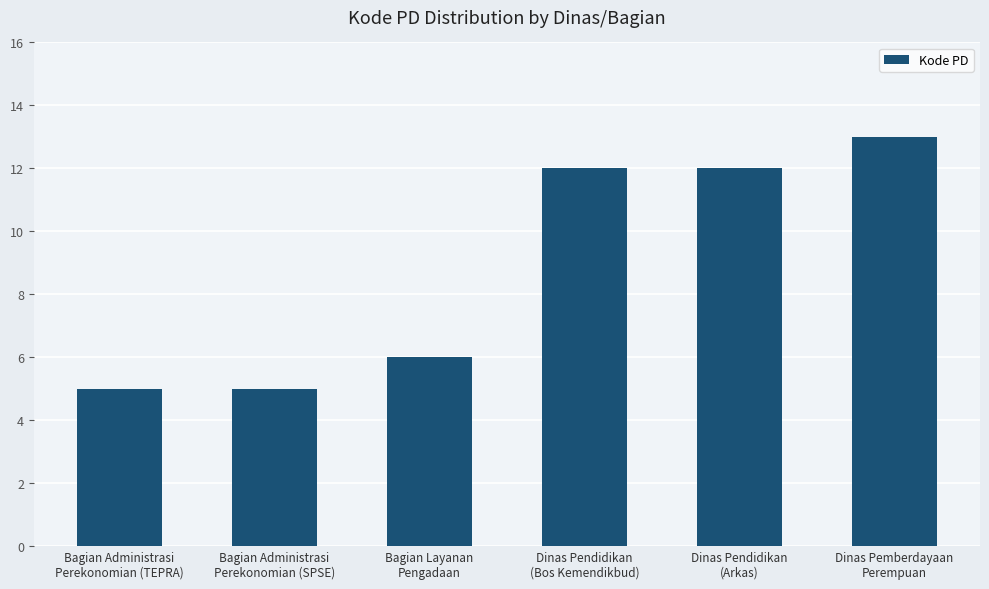

Between Dinas Pendidikan
(Arkas) and Dinas Pemberdayaan
Perempuan, which is larger?

Dinas Pemberdayaan
Perempuan